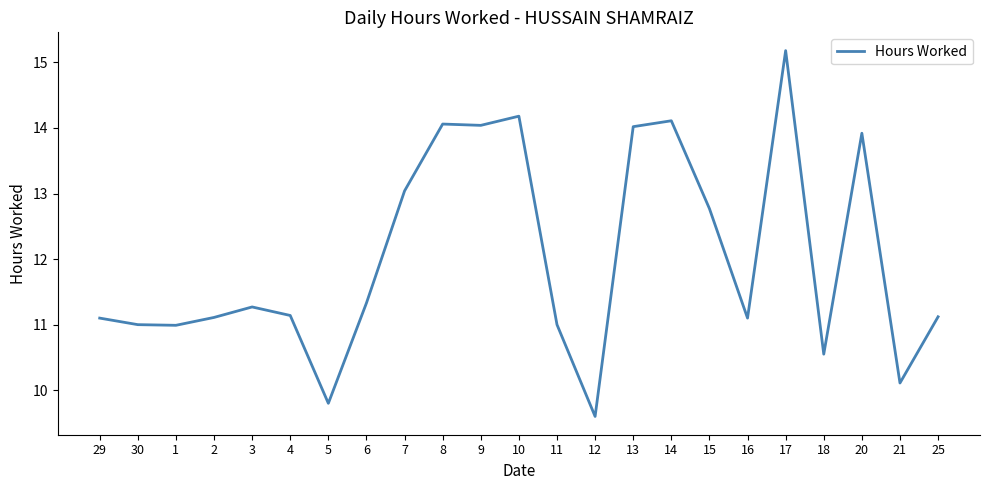

Is this an area chart (filled region under the line)?

No